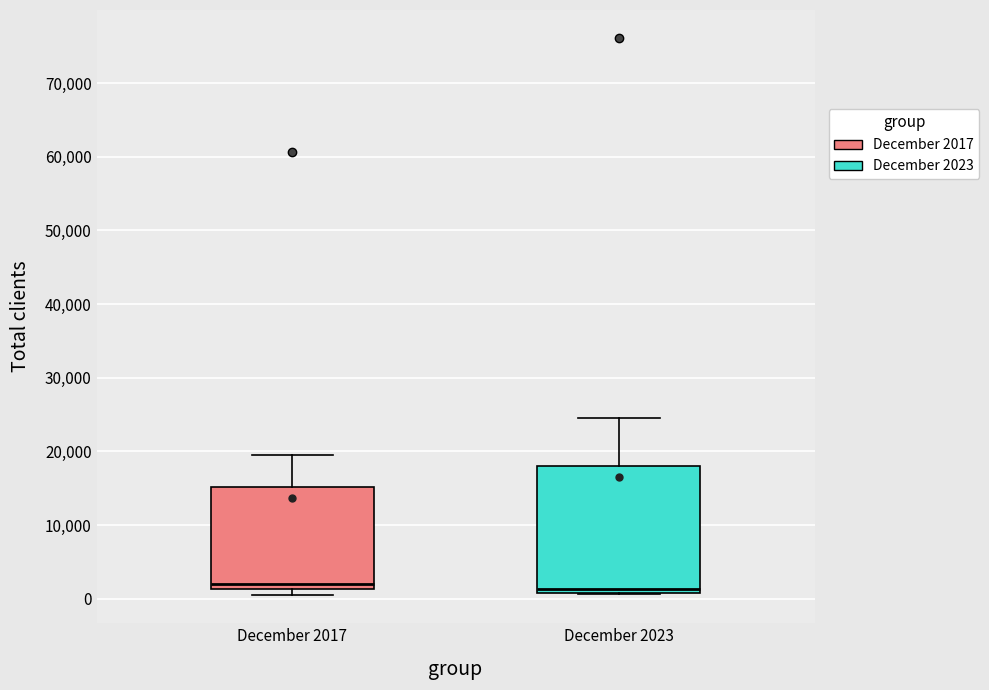

Where is the lower edge of the box for December 2023 on the y-axis? The values are not printed on the chart, so give them approximately, as read against the axis.

1000